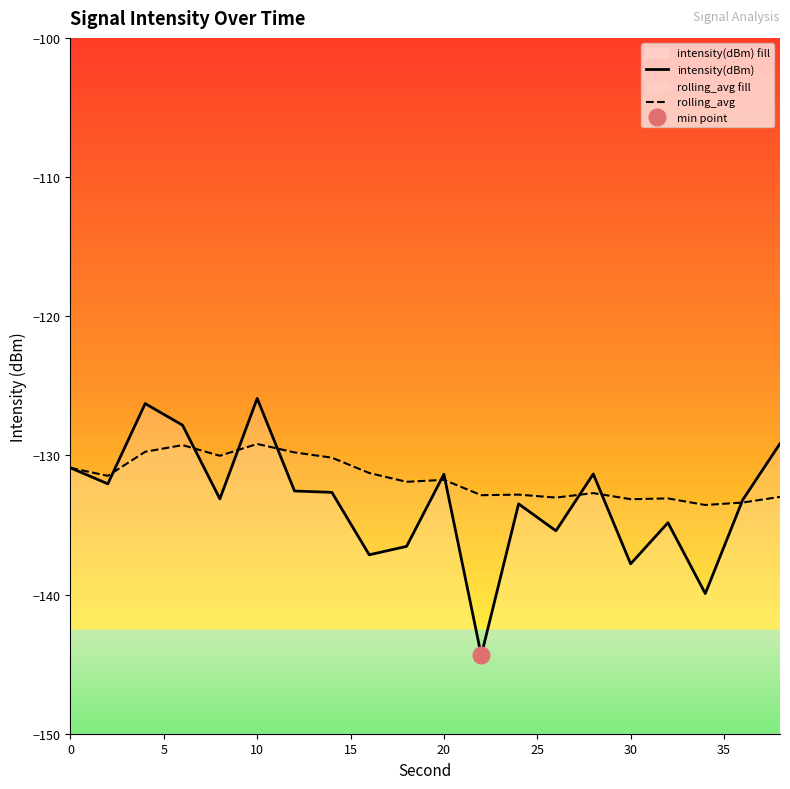

Between 30 and 10, which is larger?

10